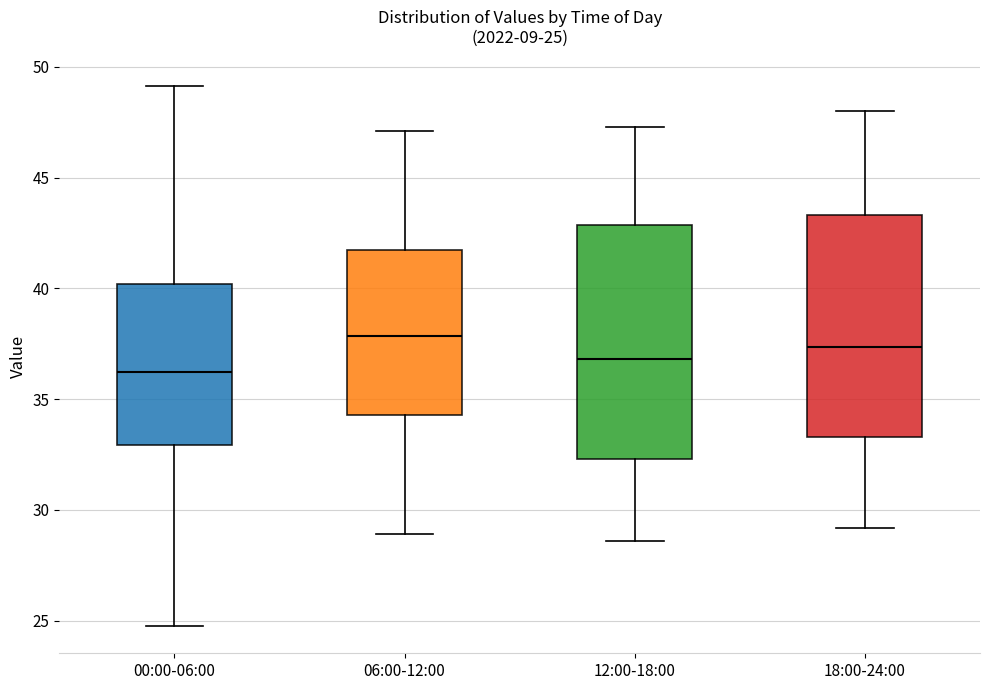

Which box's median line is the lowest?

00:00-06:00